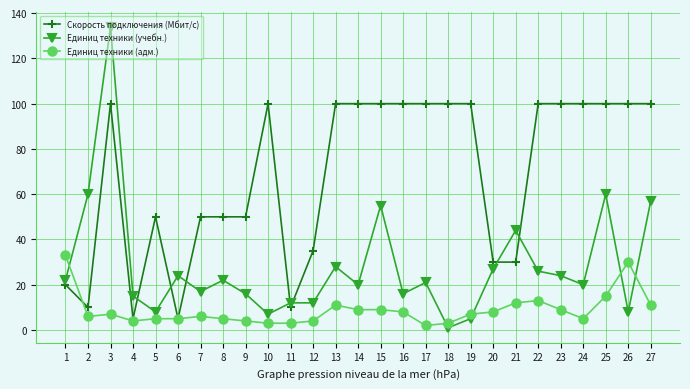

What is the value of the Единиц техники (учебн.) point at the 25th from the left?

60